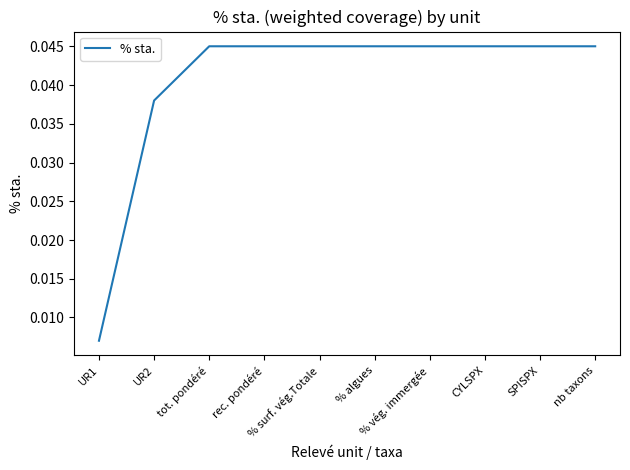

How many lines are shown in the chart?

1